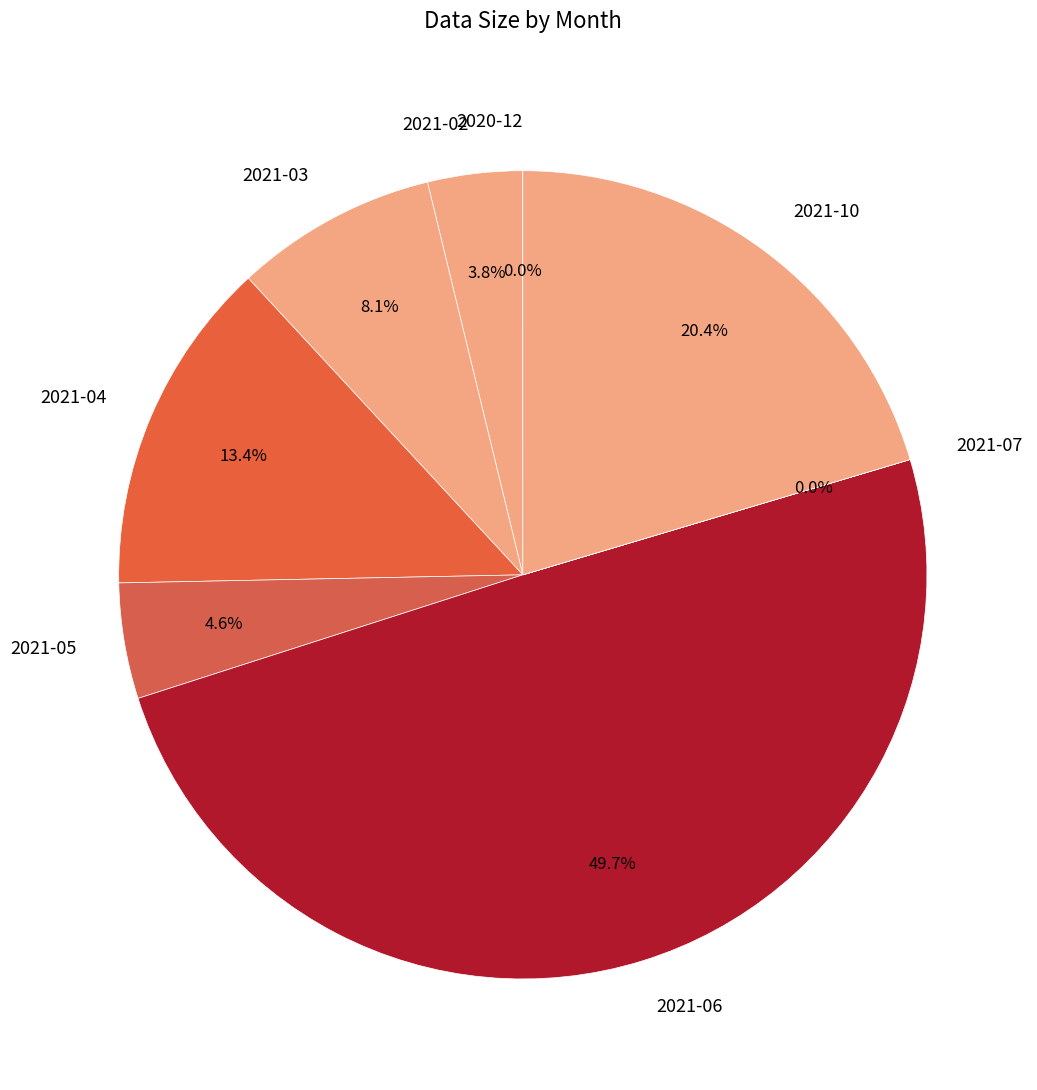

Approximately how many times larger is the value at 2021-03 compared to 2021-02?

2.1